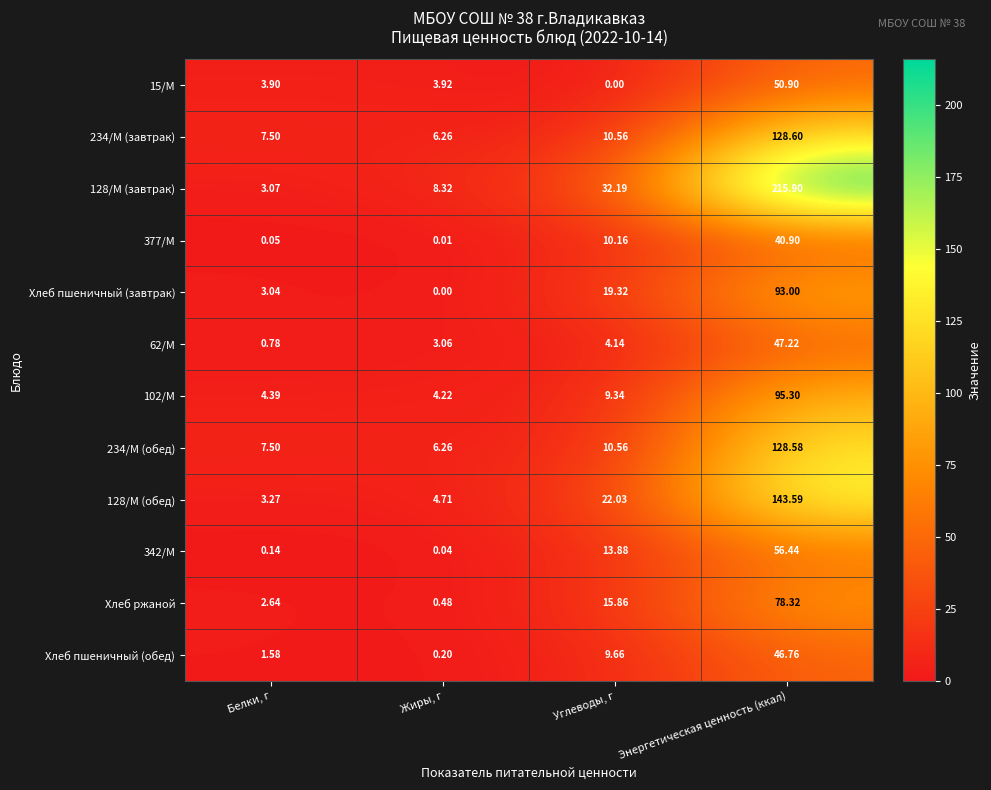

At which category is the sum across all series the highest?

Энергетическая ценность (ккал)